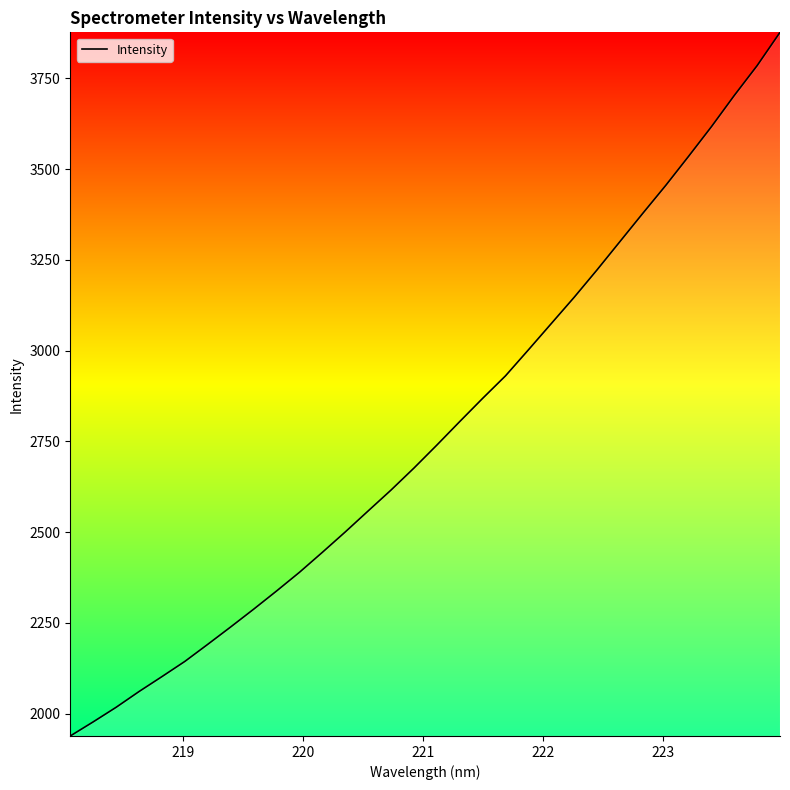

What is the smallest value displayed?

1938.8